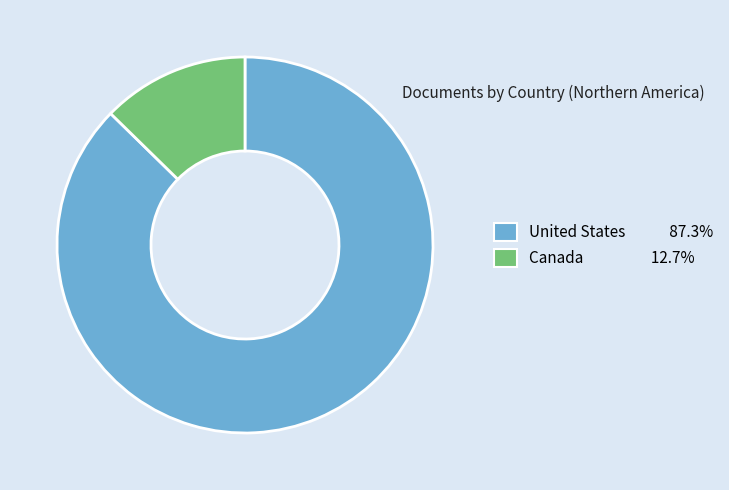

What is the ratio of the value at United States 87.3% to the value at Canada 12.7%?

6.9